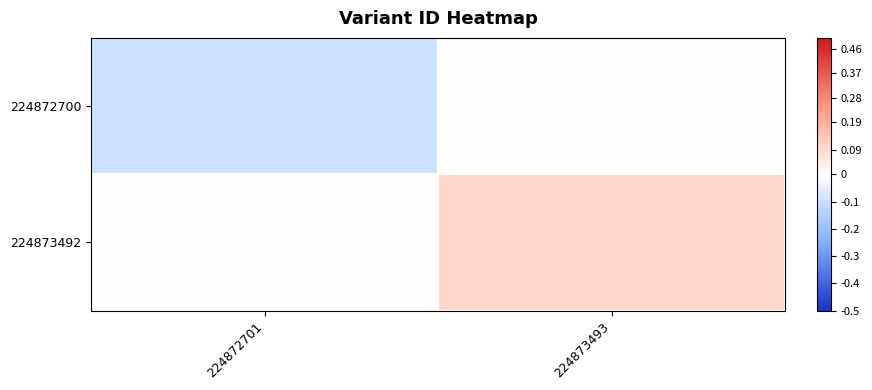

Reading right to left, transcribe all the data shown in this chart.

224872700: 224873493=0.0	224872701=-0.1
224873492: 224873493=0.1	224872701=0.0